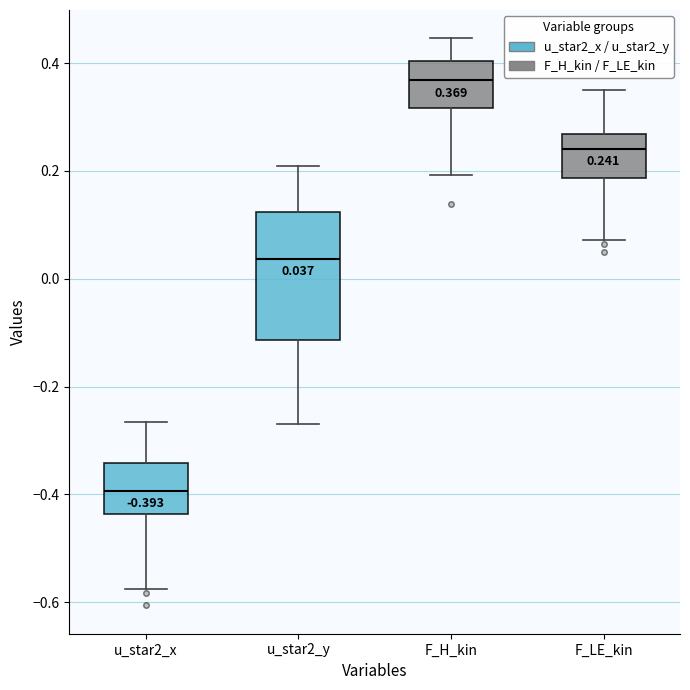

Which box is the tallest, from its lower edge to its upper edge?

u_star2_y